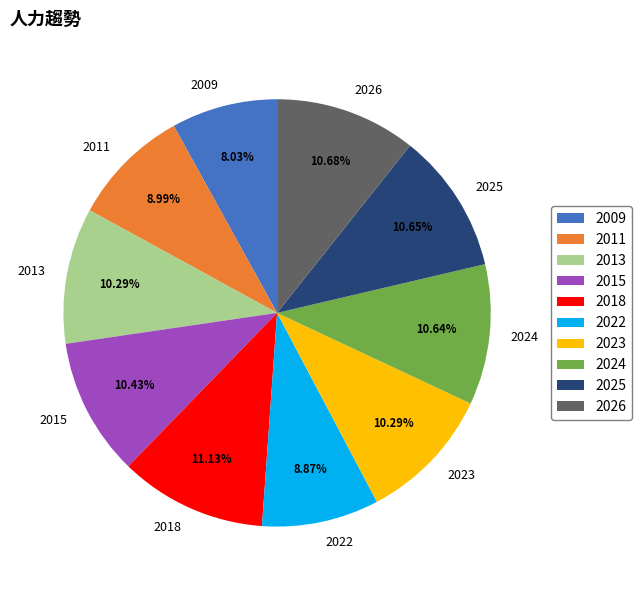

The 2026 slice represents 11% of the pie. True or false?

True